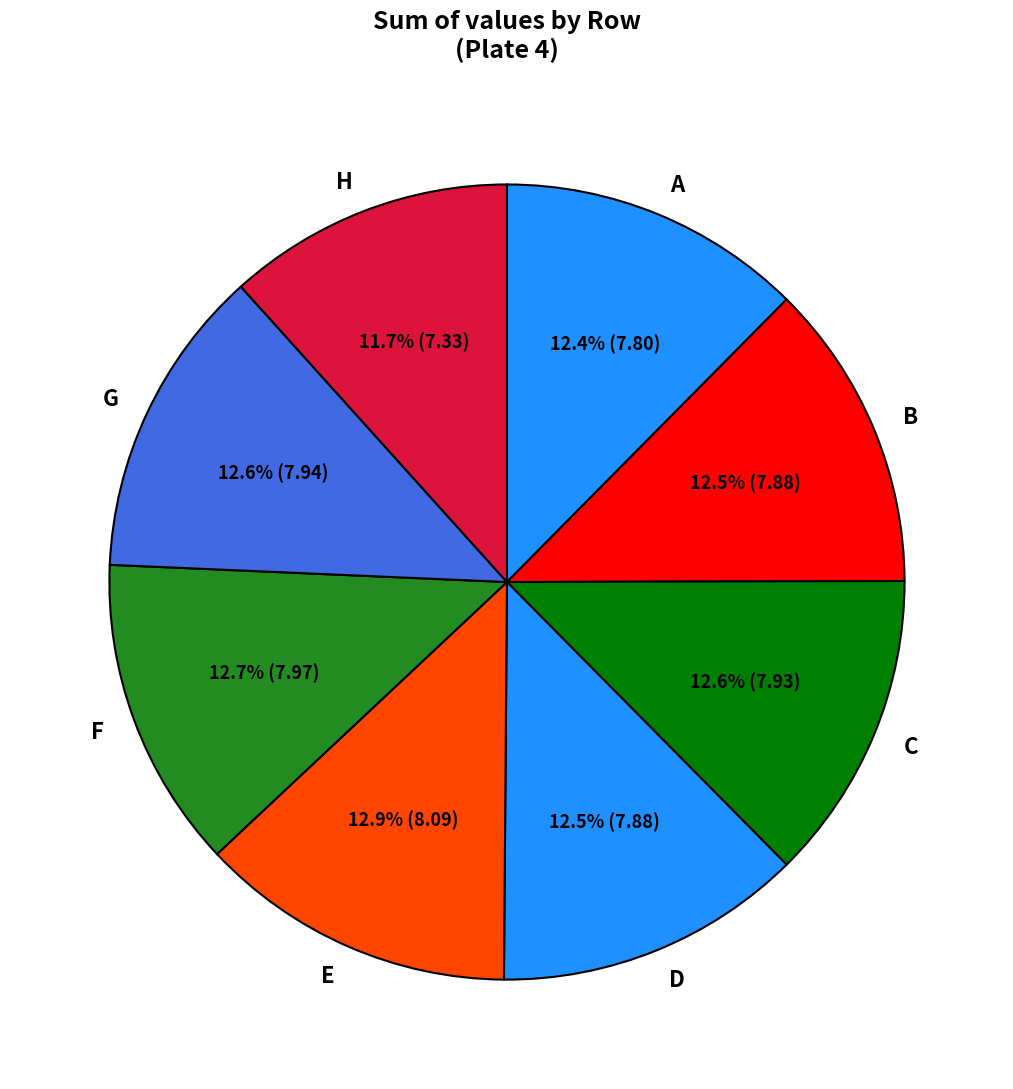

How many slices are in this pie chart?

8